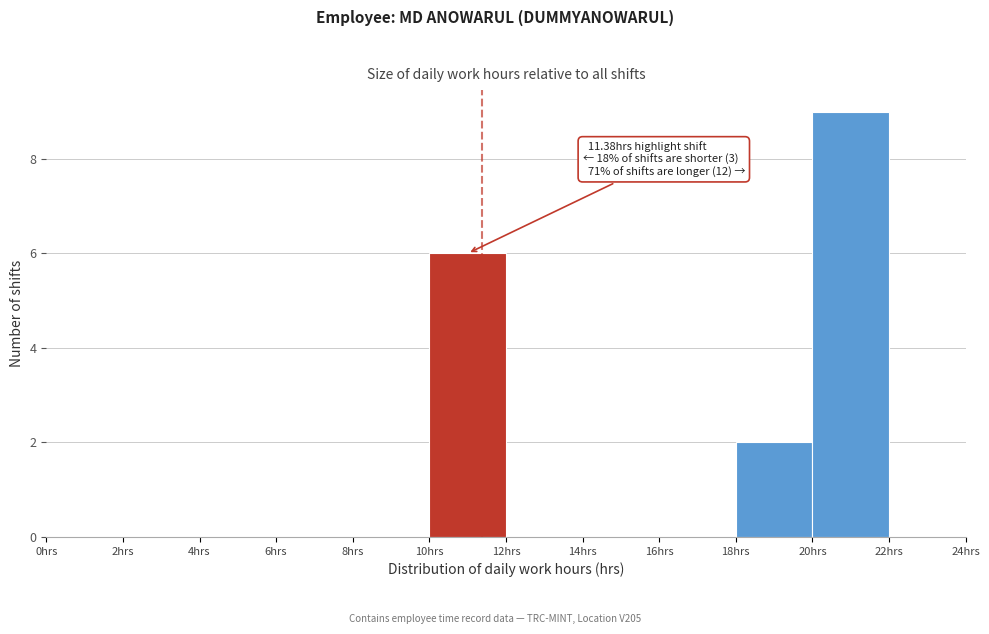

Which range on the x-axis has the tallest bar?

20 to 22